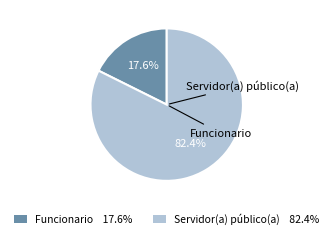

The Servidor(a) público(a) slice represents 71% of the pie. True or false?

False